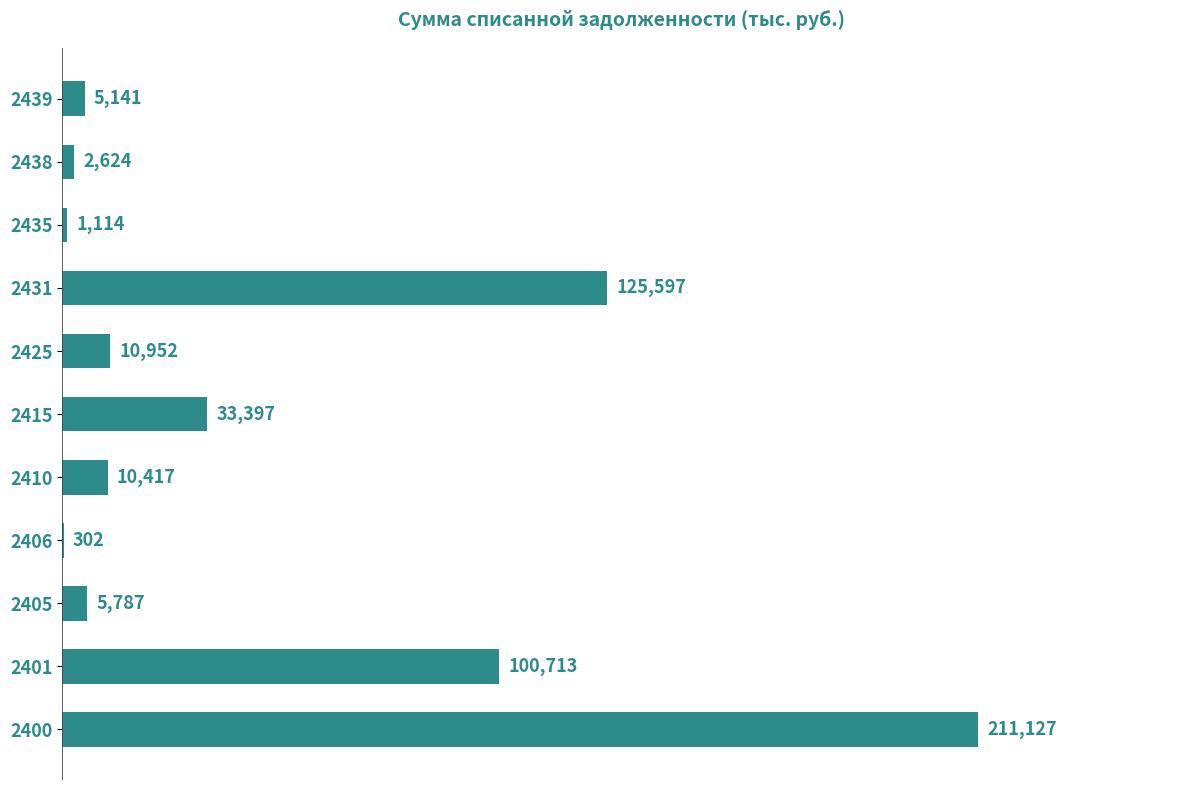

What is the sum of all values?

507171